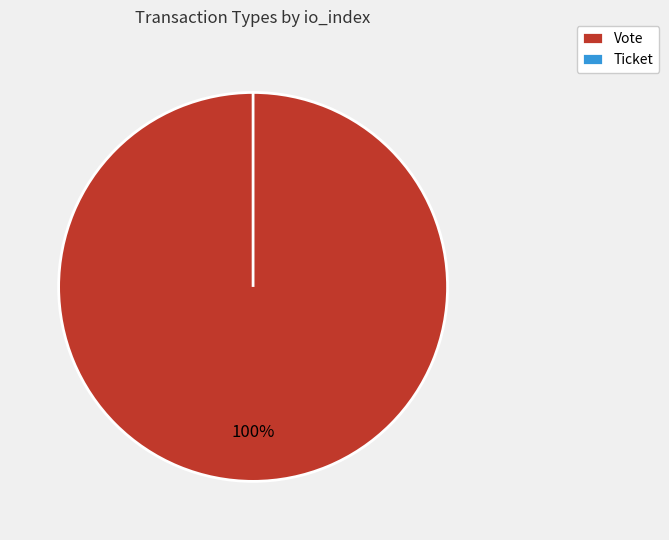

What is the total percentage of Ticket and Vote?

100.0%